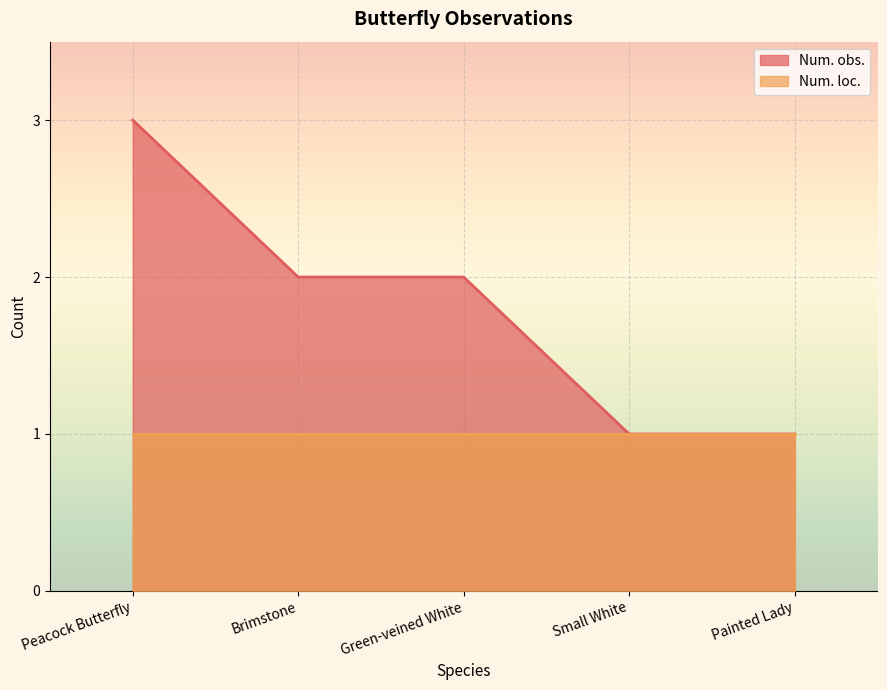

Reading left to right, extract all data points from this chart.

Peacock Butterfly=3	Brimstone=2	Green-veined White=2	Small White=1	Painted Lady=1